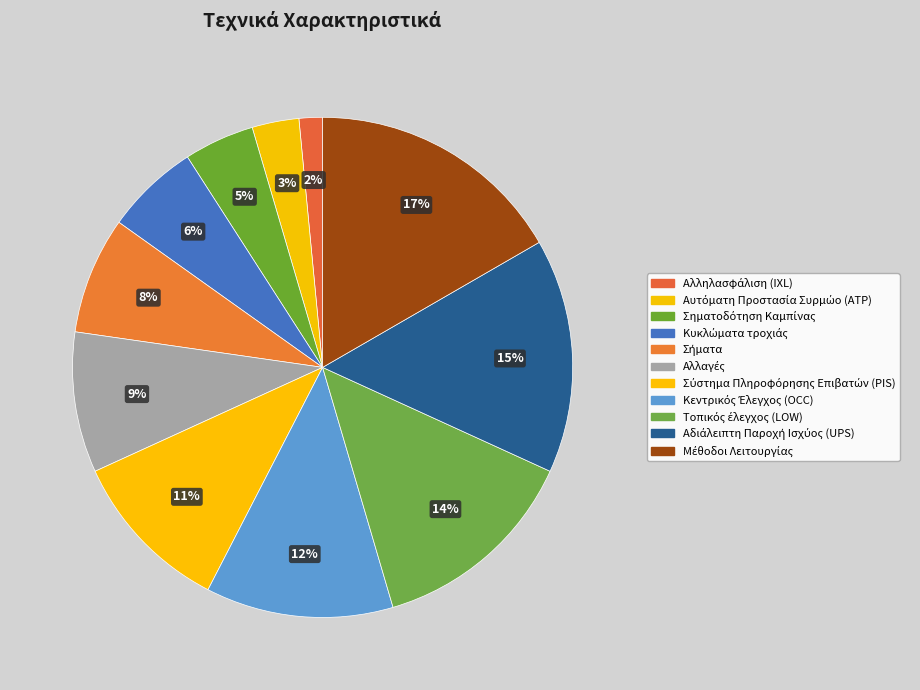

The Αδιάλειπτη Παροχή Ισχύος (UPS) slice represents 15% of the pie. True or false?

True